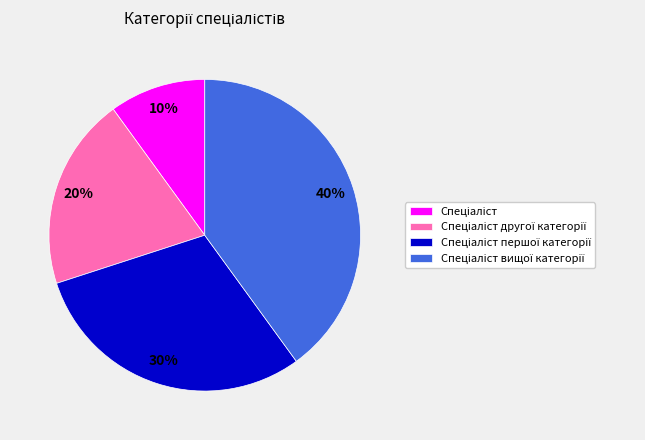

To the nearest percent, what is the average slice percentage?

25%